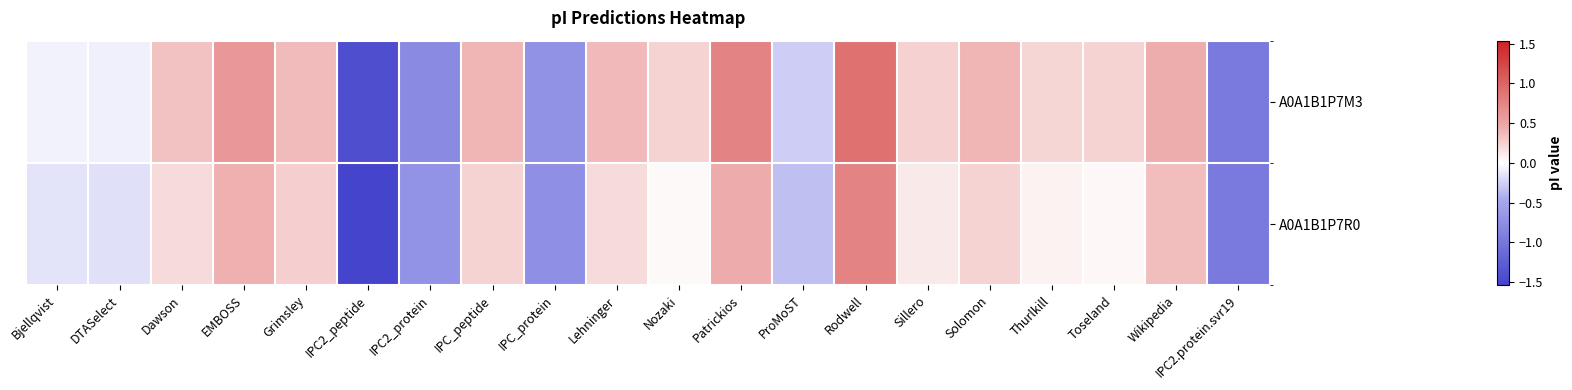

List the series in order of their peak value, lowest first.

A0A1B1P7R0, A0A1B1P7M3